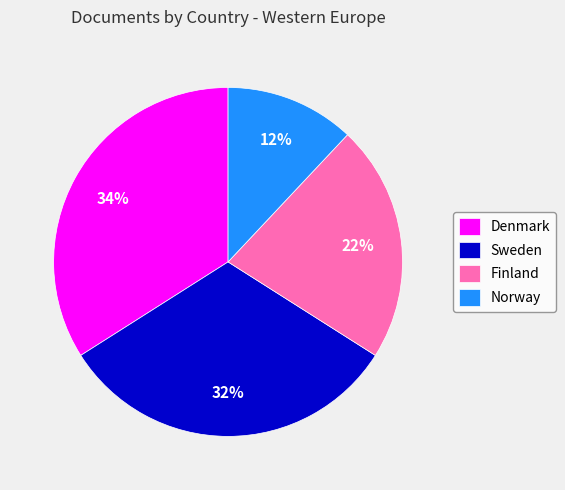

Does any single category account for the majority?

No